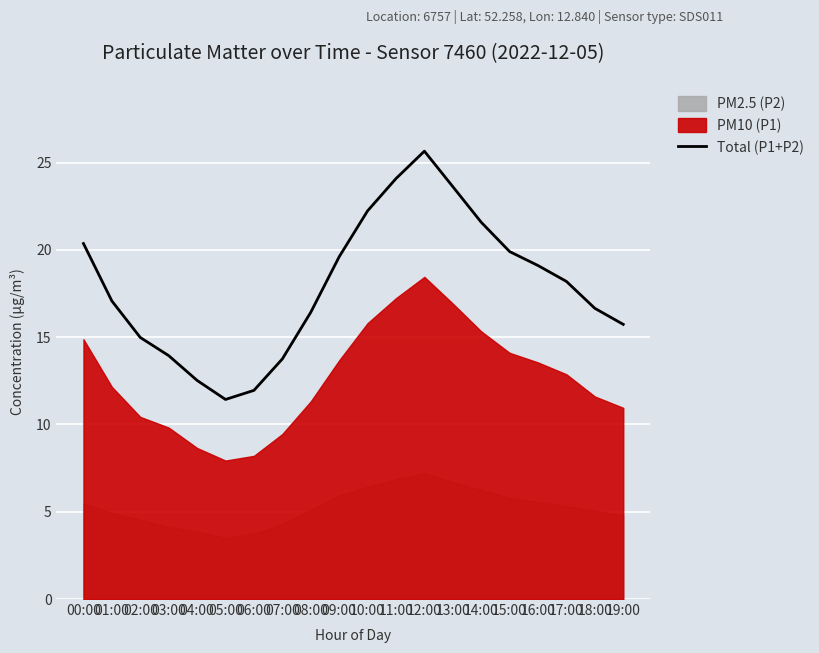

List the labels in order of value, largest first.

12:00, 11:00, 13:00, 10:00, 14:00, 00:00, 15:00, 09:00, 16:00, 17:00, 01:00, 18:00, 08:00, 19:00, 02:00, 03:00, 07:00, 04:00, 06:00, 05:00